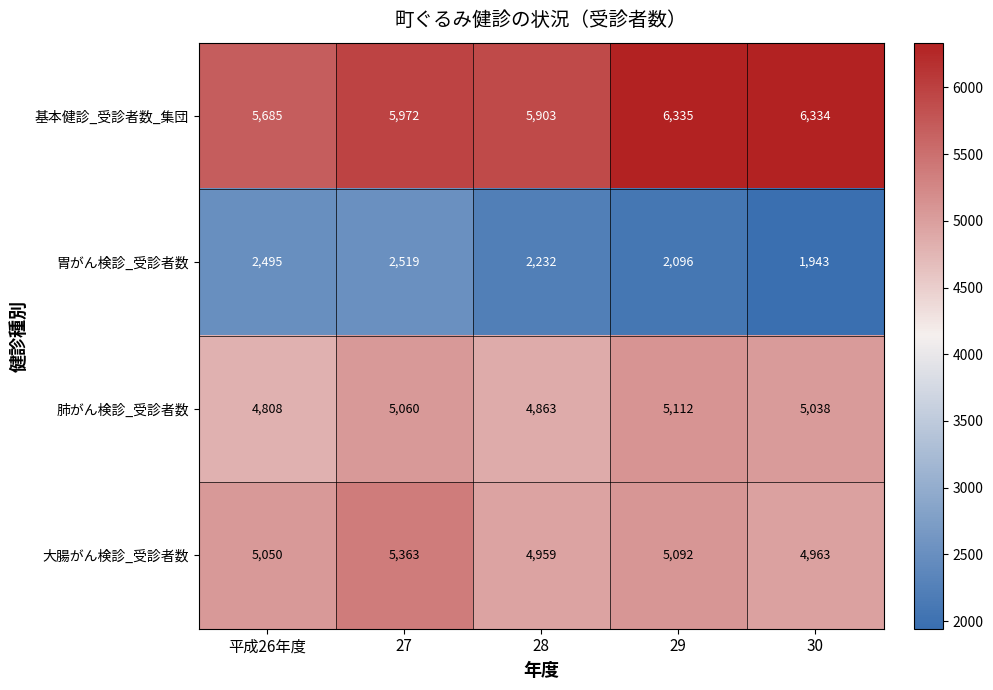

What is the sum of the 肺がん検診_受診者数 values at 27 and 平成26年度?

9868